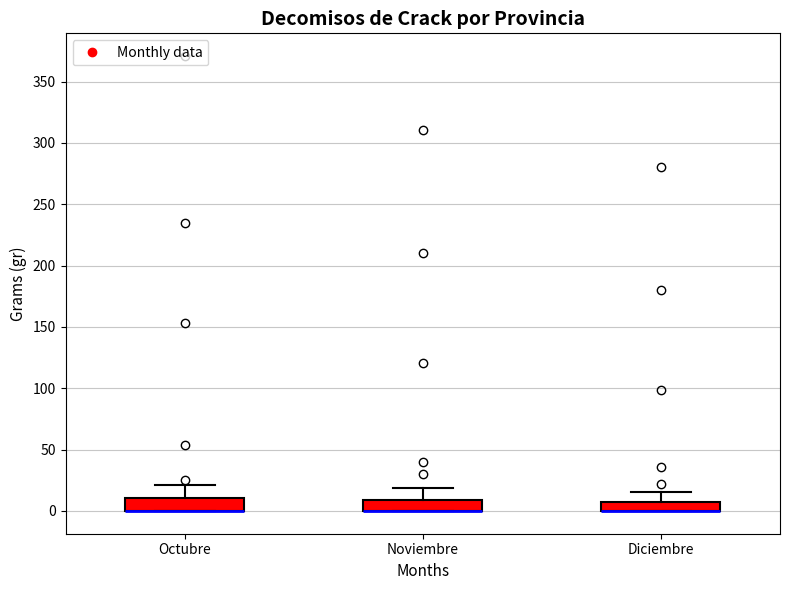

Where does the upper whisker of the box for Octubre end on the y-axis? The values are not printed on the chart, so give them approximately, as read against the axis.

20